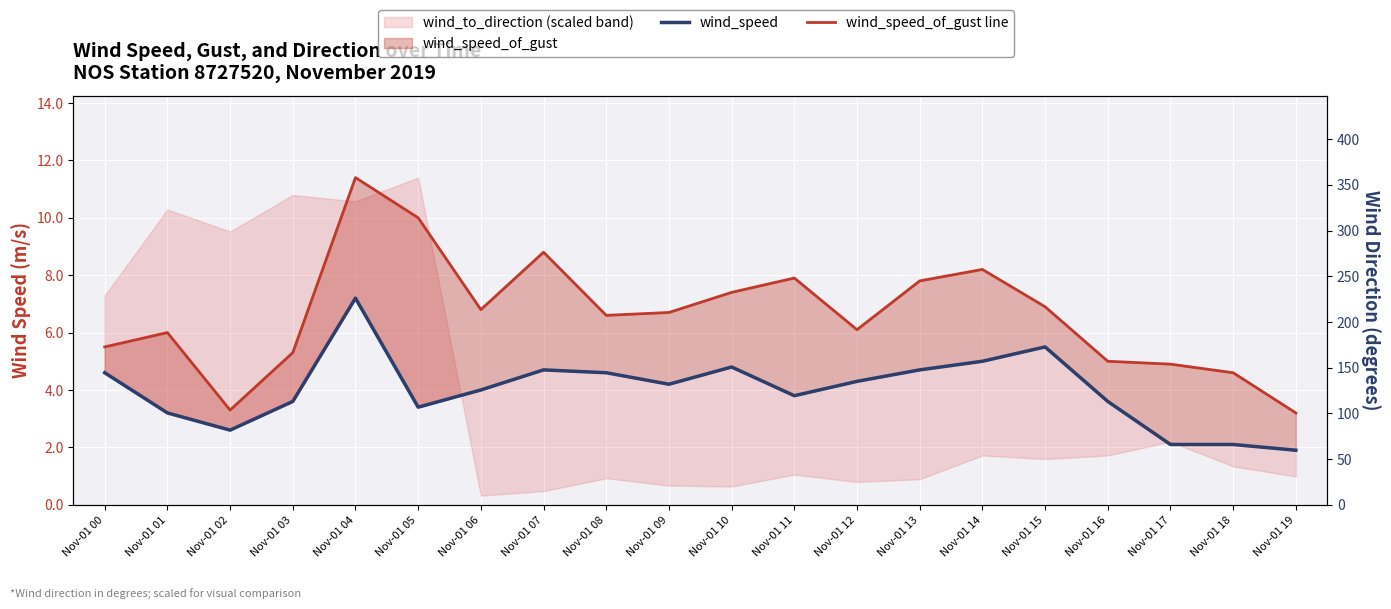

What is the difference between the maximum and minimum values in the wind_speed series?

5.3